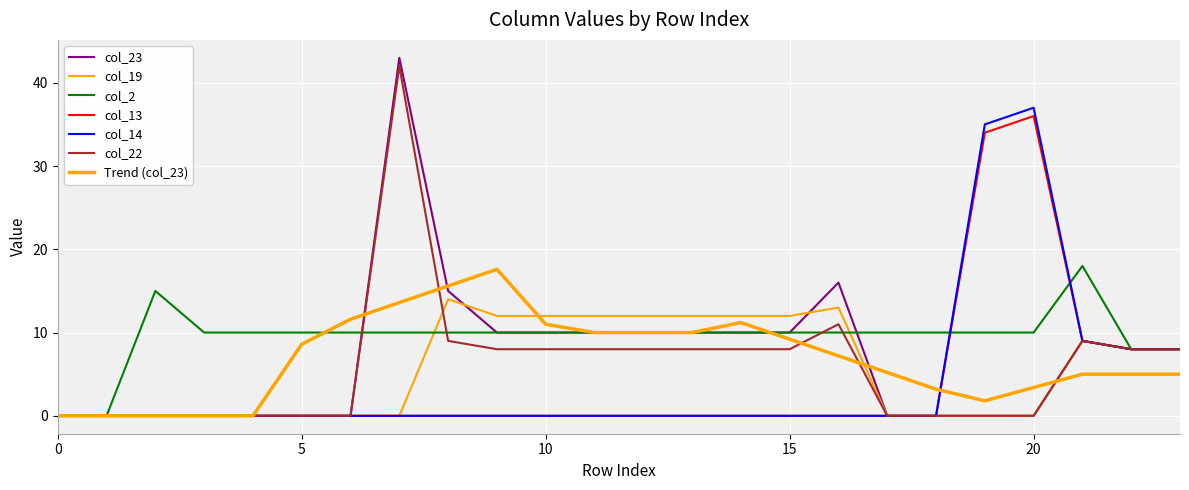

Is this an area chart (filled region under the line)?

No